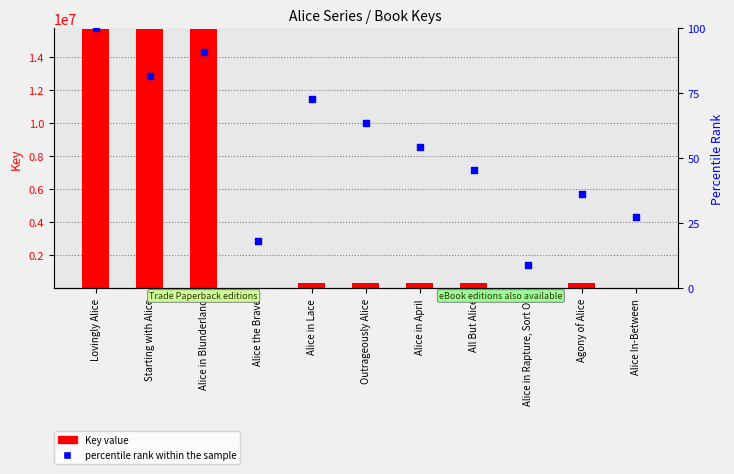

What is the total value across all series at Alice the Brave?

6195.2